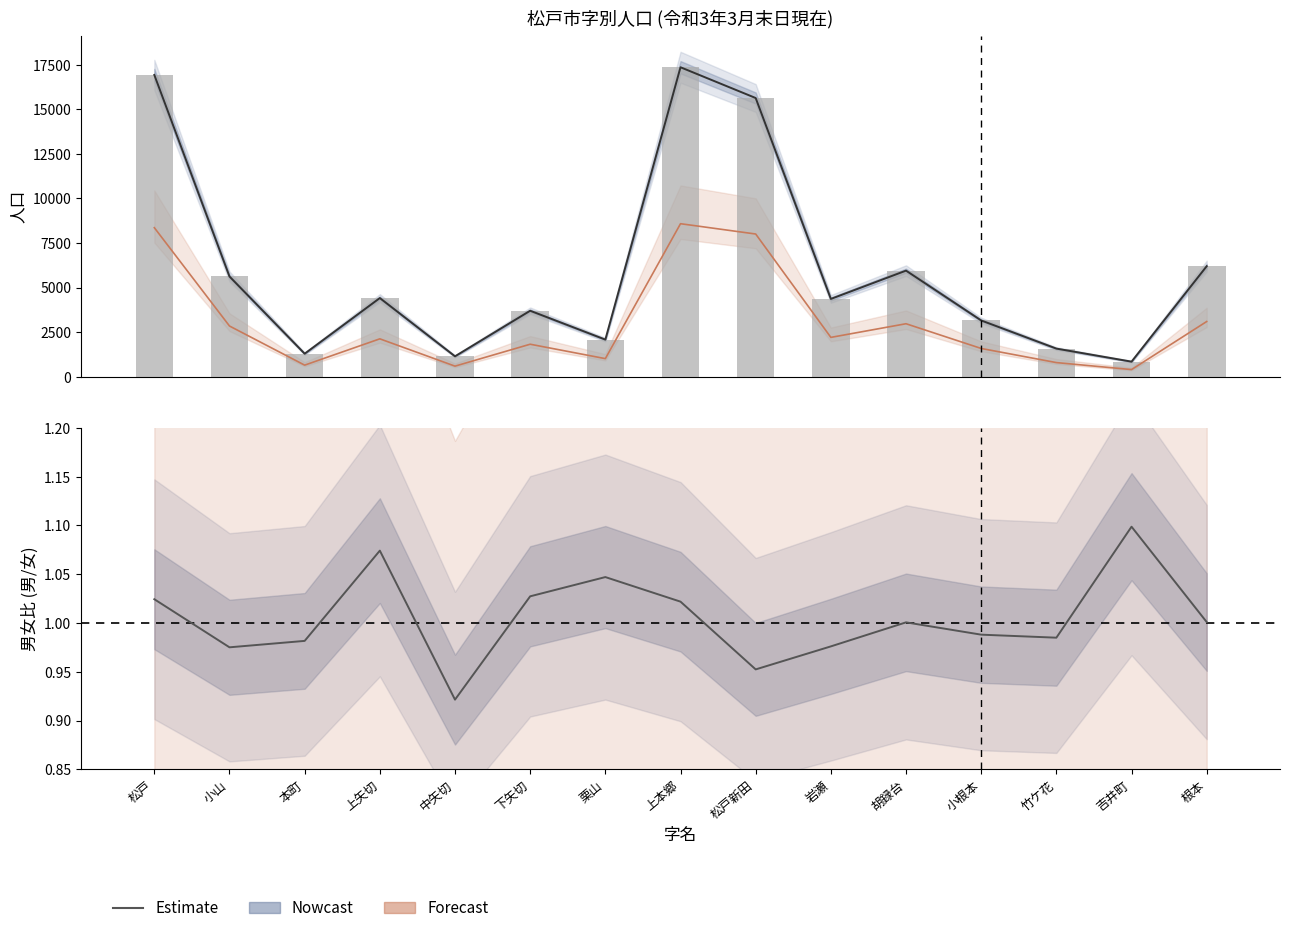

What is the total value across all series at 竹ケ花?

2380.0